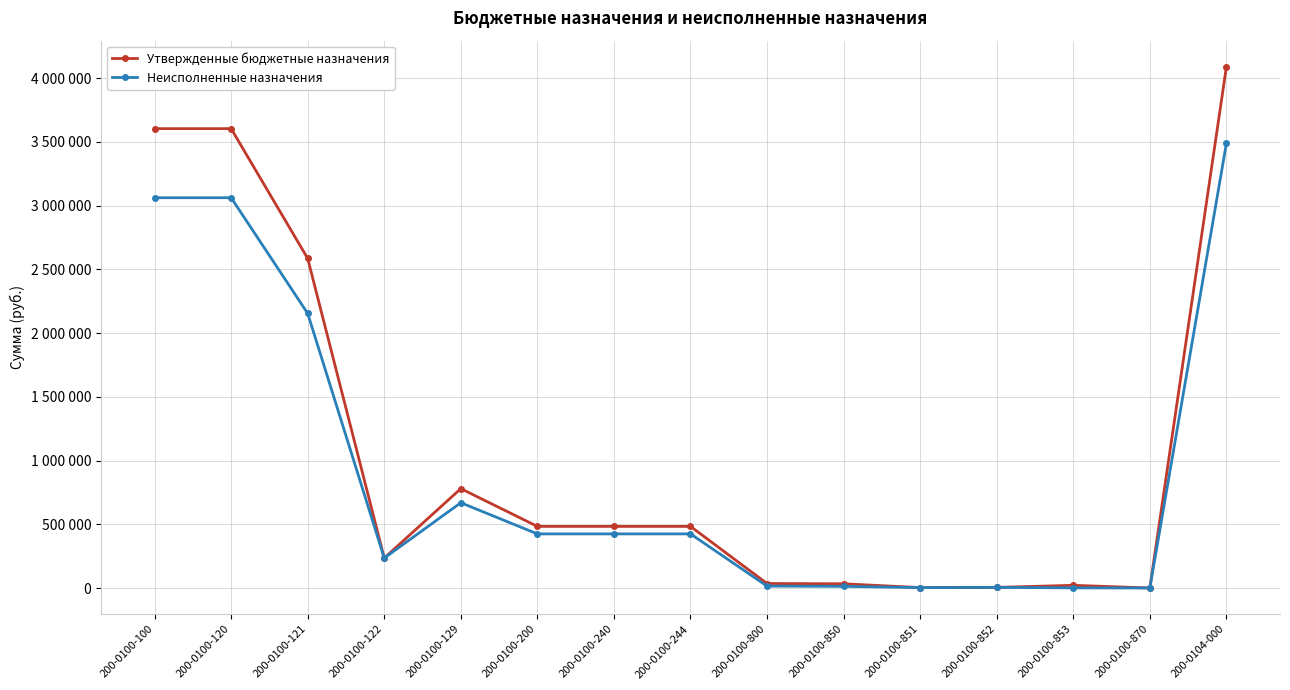

What are all the series names shown in the legend?

Утвержденные бюджетные назначения, Неисполненные назначения